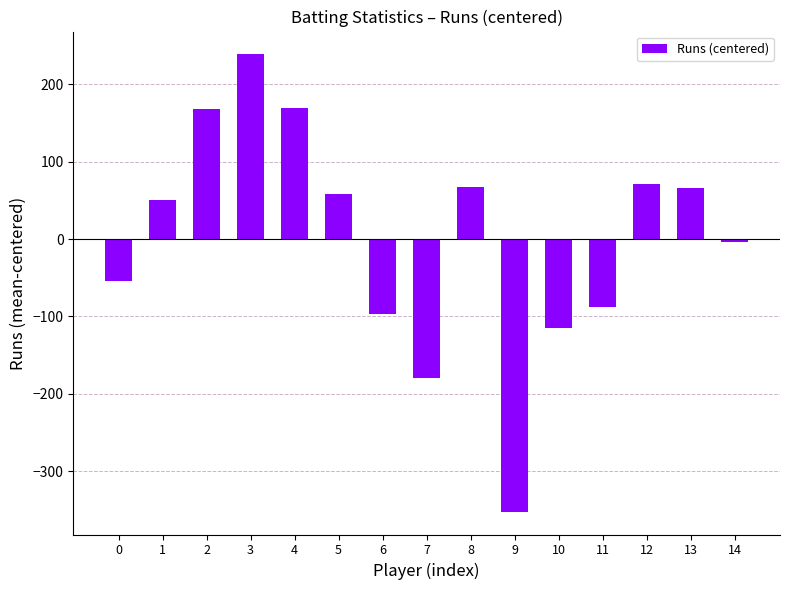

Which label corresponds to the smallest value in the chart?

9